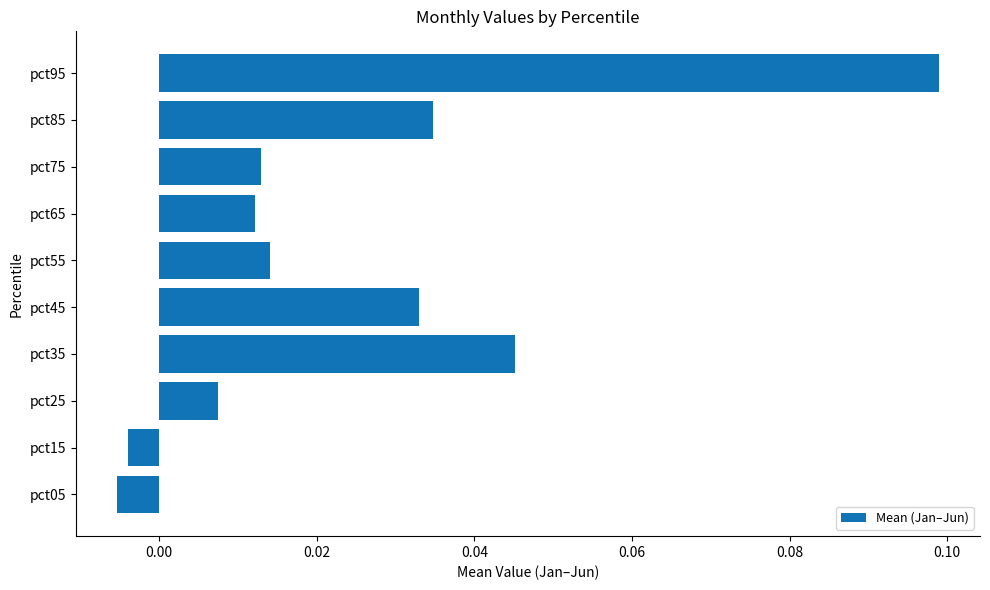

How many series are shown in this chart?

1